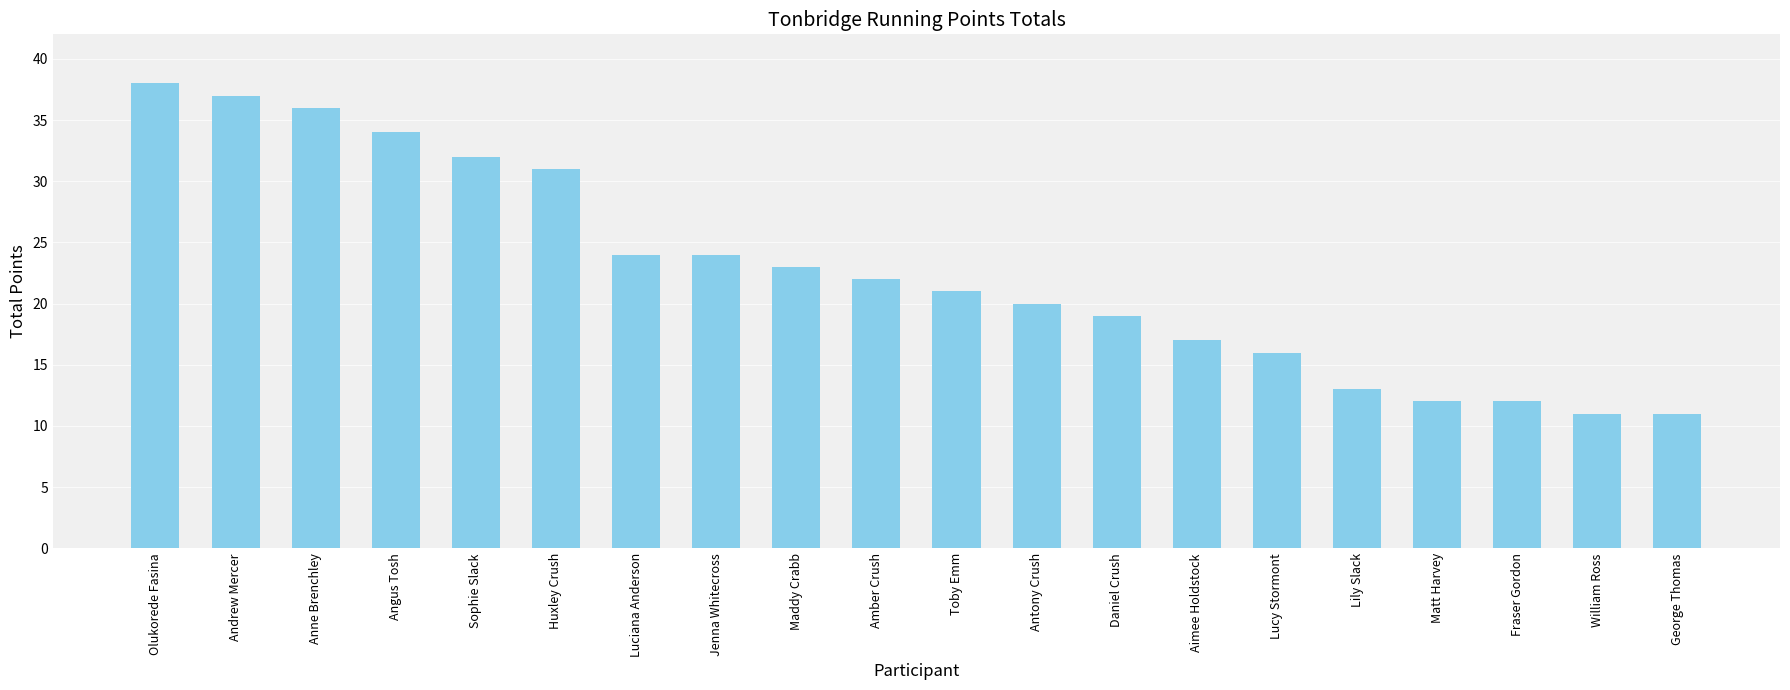

Reading left to right, list all the values displayed in this chart.

38	37	36	34	32	31	24	24	23	22	21	20	19	17	16	13	12	12	11	11